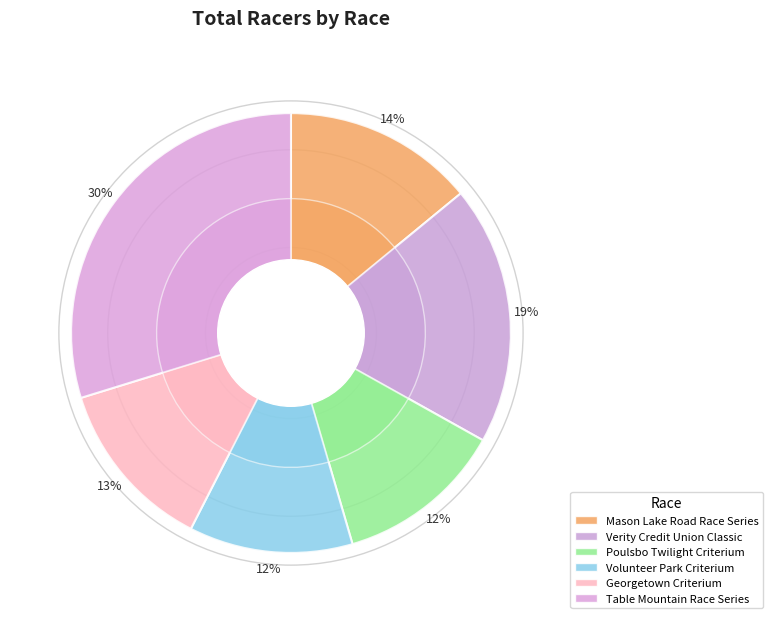

To the nearest percent, what percentage of the pie is Table Mountain Race Series?

30%